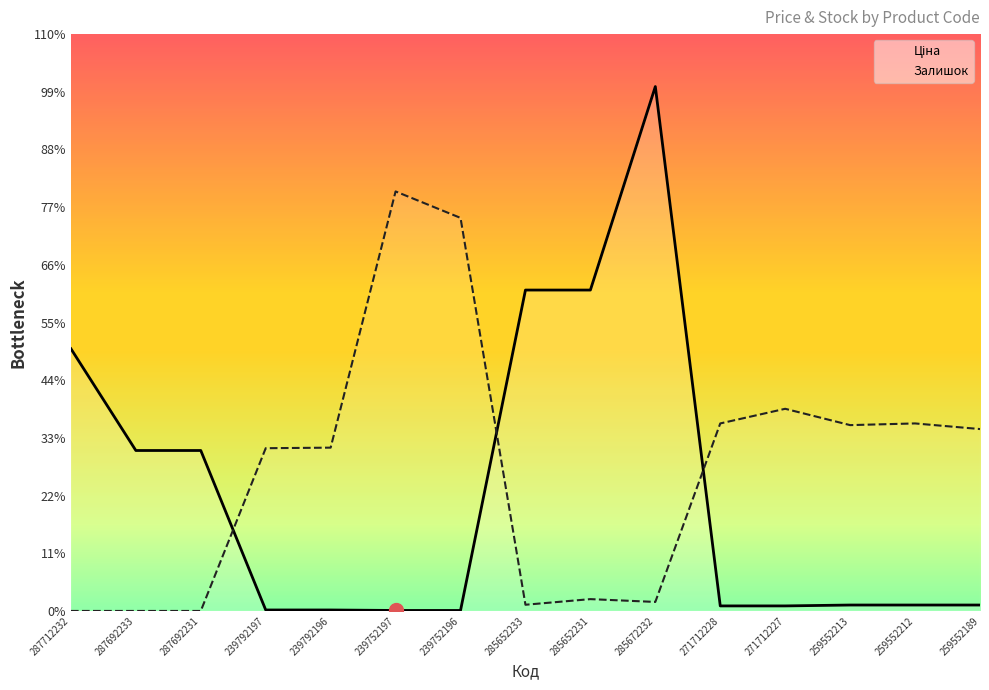

What is the label of the 7th point from the right?

285652231